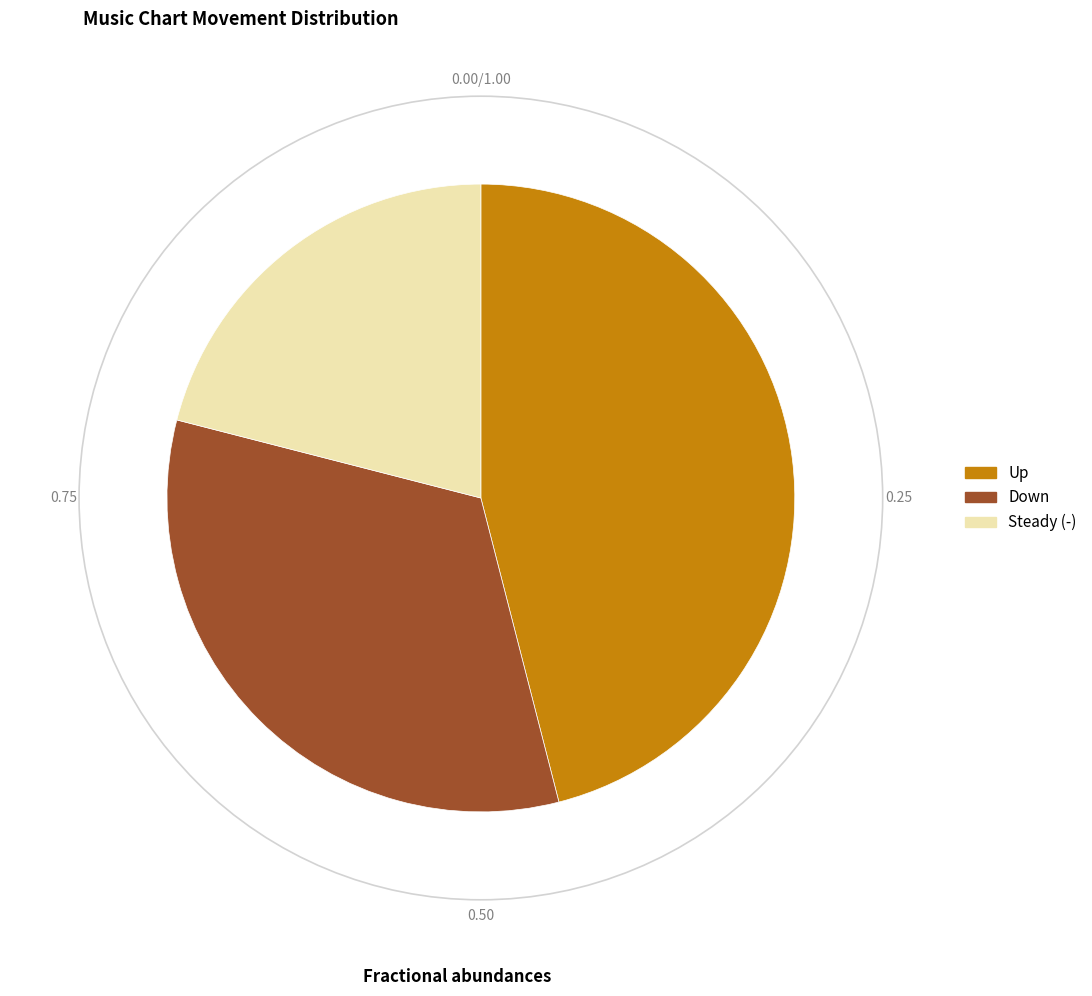

Is there any slice that represents more than half of the pie?

No